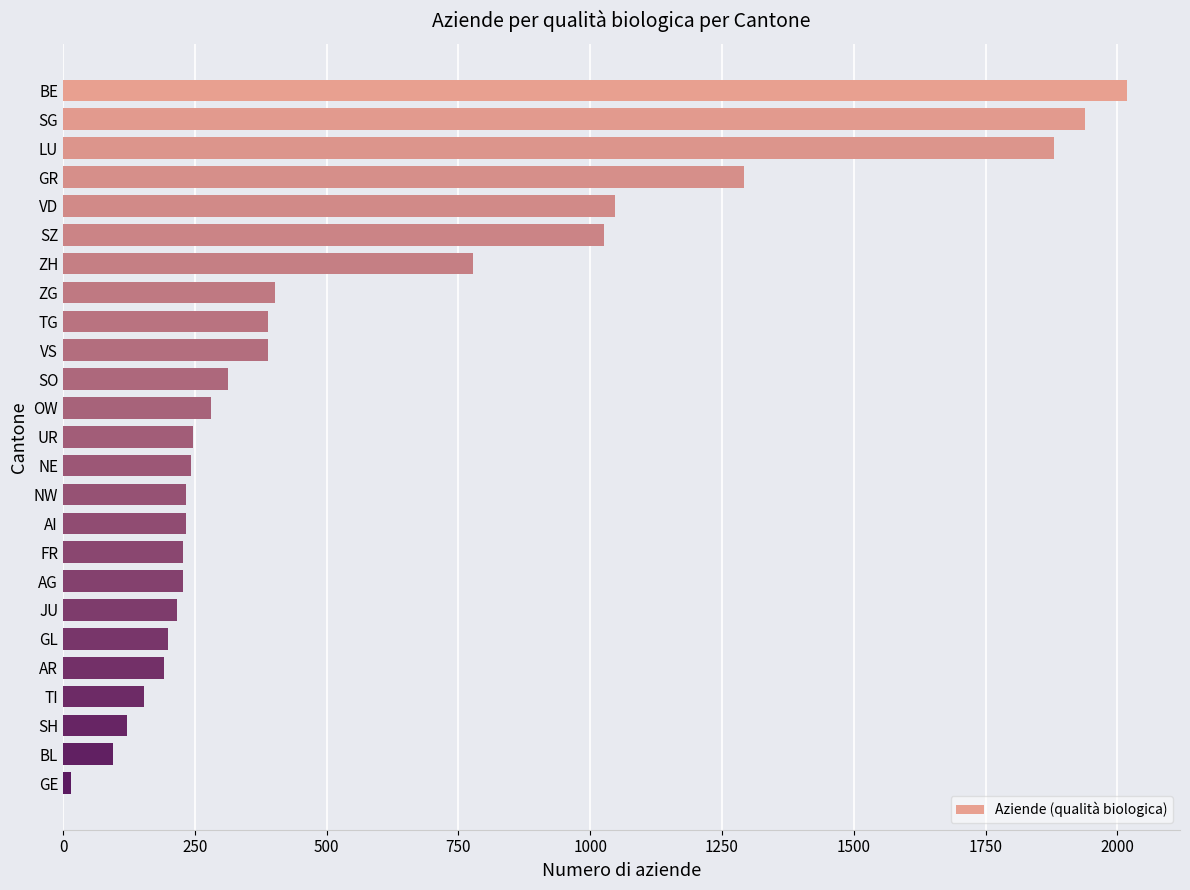

What is the ratio of the value at TG to the value at JU?

1.8